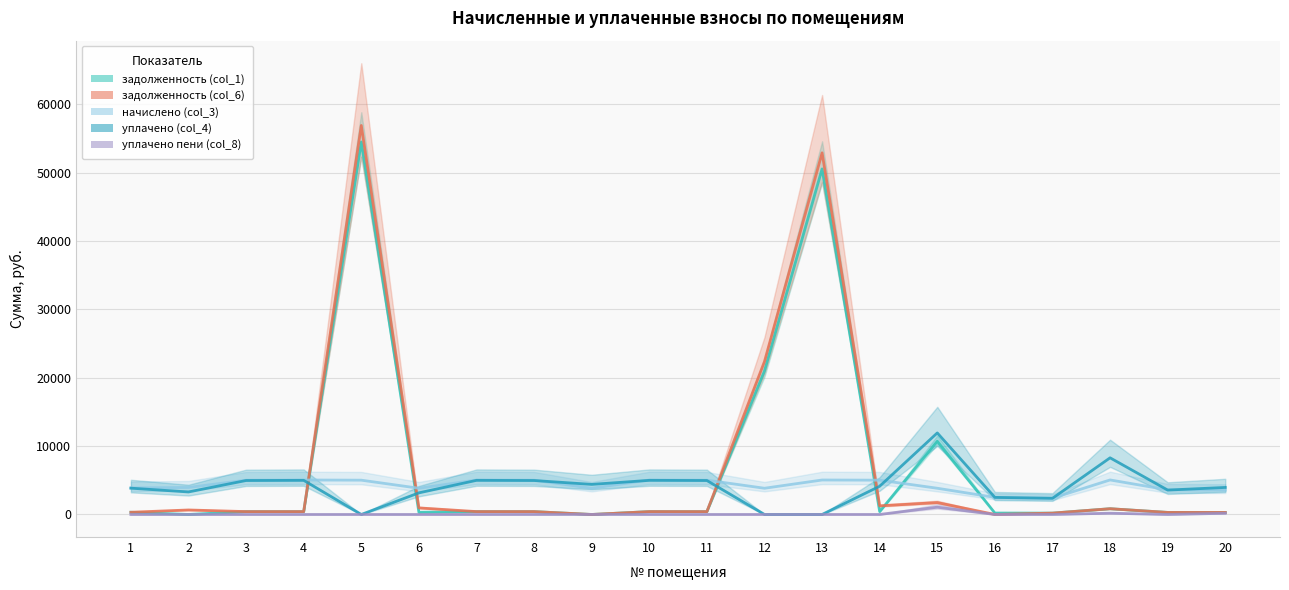

What are all the series names shown in the legend?

задолженность (col_1), задолженность (col_6), начислено (col_3), уплачено (col_4), уплачено пени (col_8)